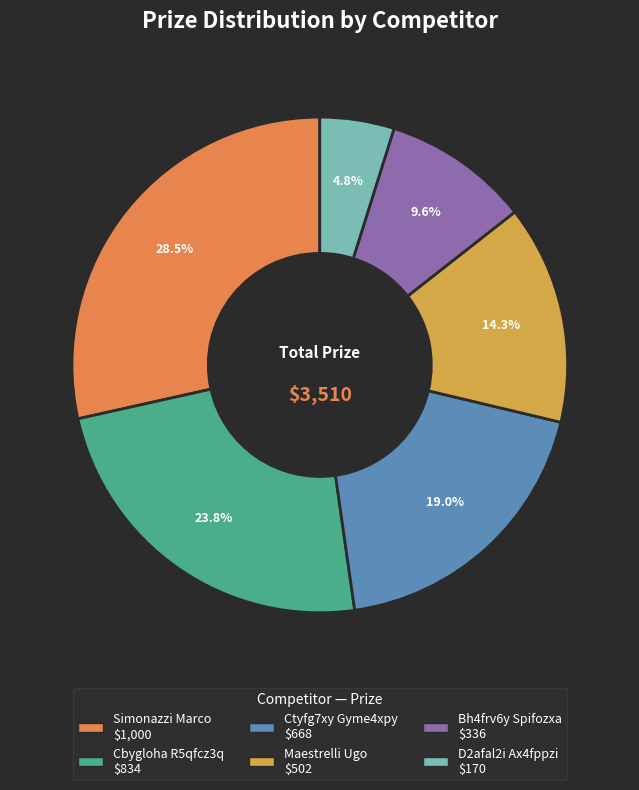

What is the total percentage of Cbygloha R5qfcz3q and Maestrelli Ugo?

38.1%